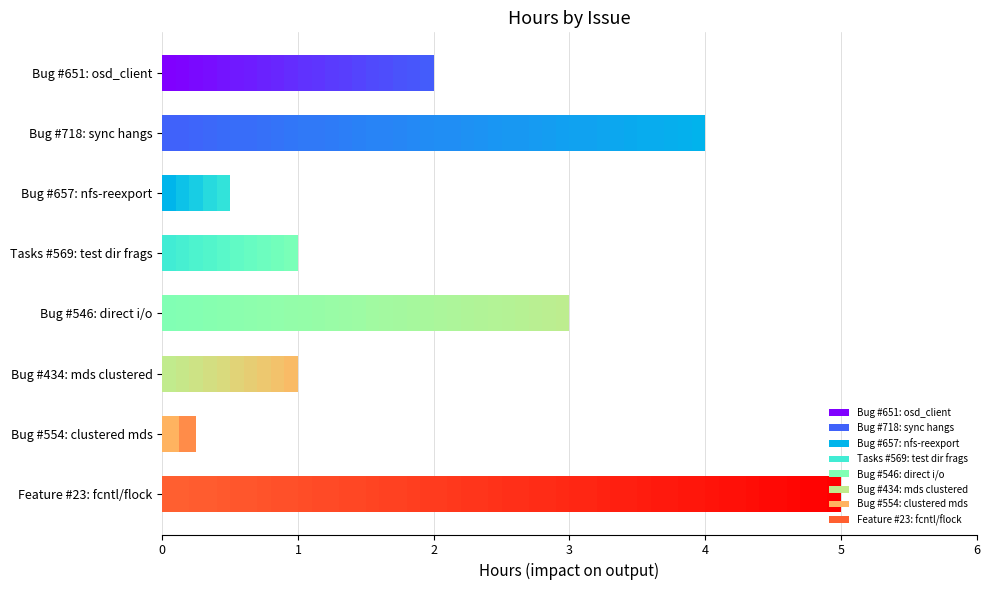

What is the average value?

2.1